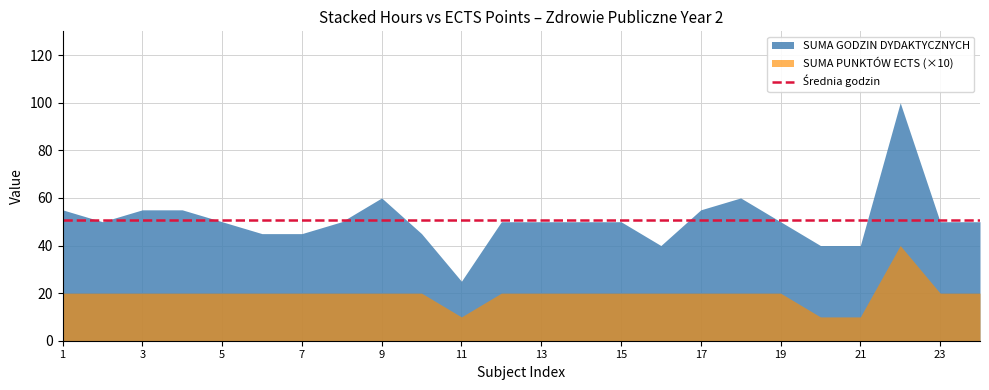

What is the sum of all SUMA PUNKTÓW ECTS values?

47